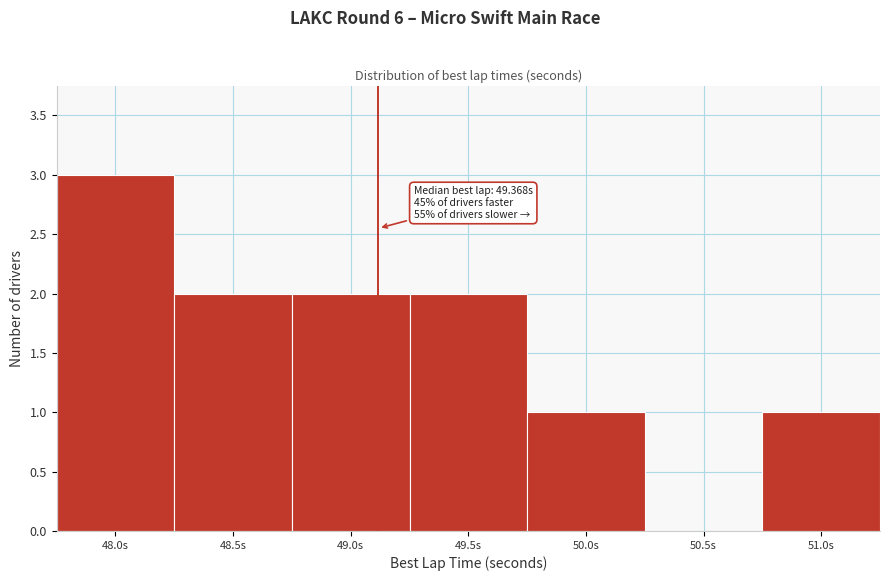

Reading right to left, extract all data points from this chart.

51.0s=1	50.5s=0	50.0s=1	49.5s=2	49.0s=2	48.5s=2	48.0s=3